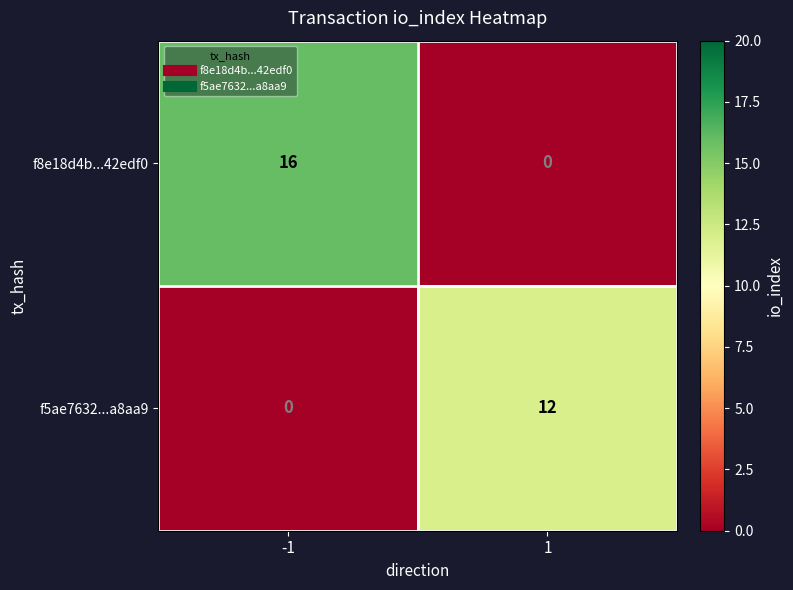

Reading left to right, extract all data points from this chart.

f8e18d4b...42edf0: -1=16	1=0
f5ae7632...a8aa9: -1=0	1=12